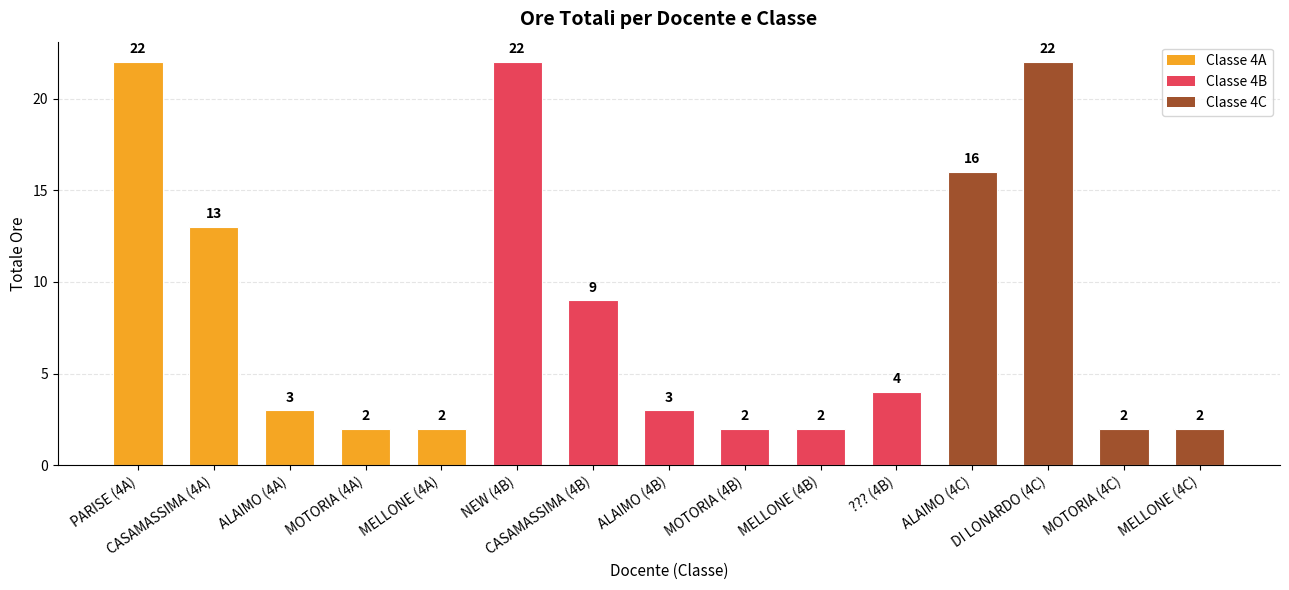

What is the sum of all values?

126